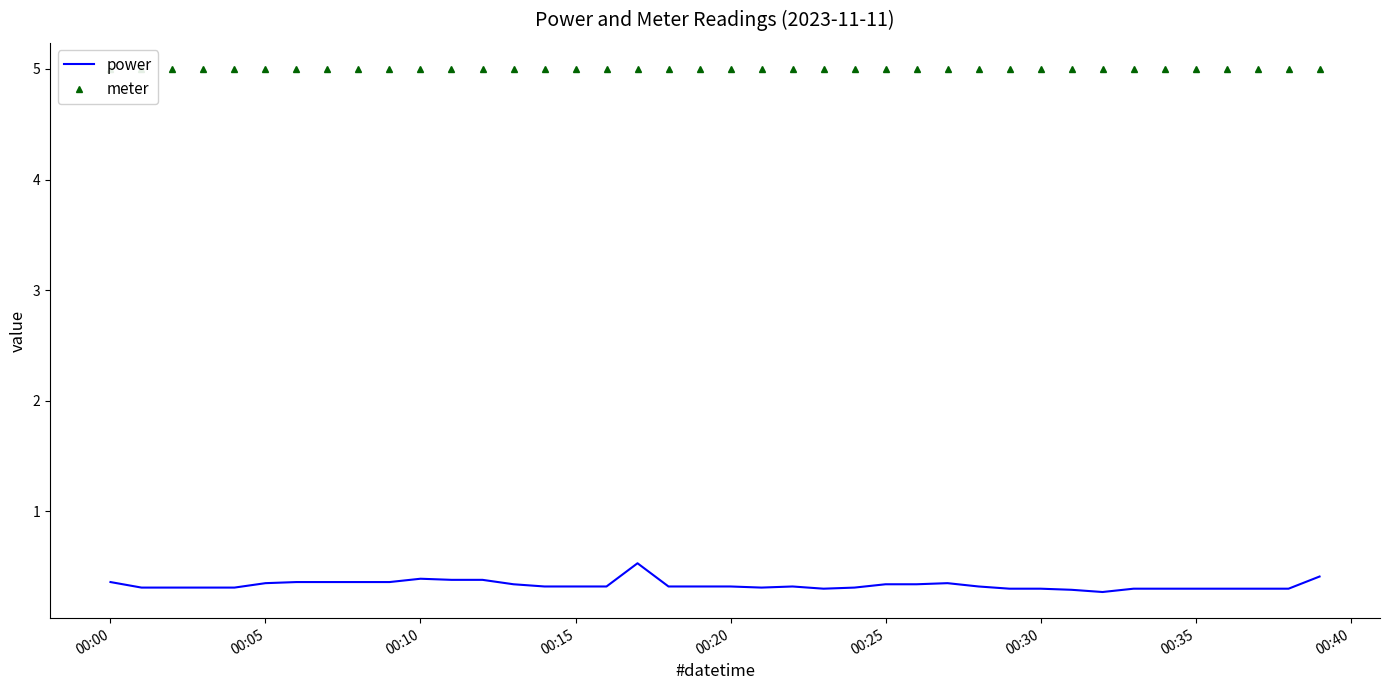

Reading left to right, transcribe all the data shown in this chart.

power: 0.4	0.3	0.3	0.3	0.3	0.3	0.4	0.4	0.4	0.4	0.4	0.4	0.4	0.3	0.3	0.3	0.3	0.5	0.3	0.3	0.3	0.3	0.3	0.3	0.3	0.3	0.3	0.3	0.3	0.3	0.3	0.3	0.3	0.3	0.3	0.3	0.3	0.3	0.3	0.4
meter: 5.0	5.0	5.0	5.0	5.0	5.0	5.0	5.0	5.0	5.0	5.0	5.0	5.0	5.0	5.0	5.0	5.0	5.0	5.0	5.0	5.0	5.0	5.0	5.0	5.0	5.0	5.0	5.0	5.0	5.0	5.0	5.0	5.0	5.0	5.0	5.0	5.0	5.0	5.0	5.0